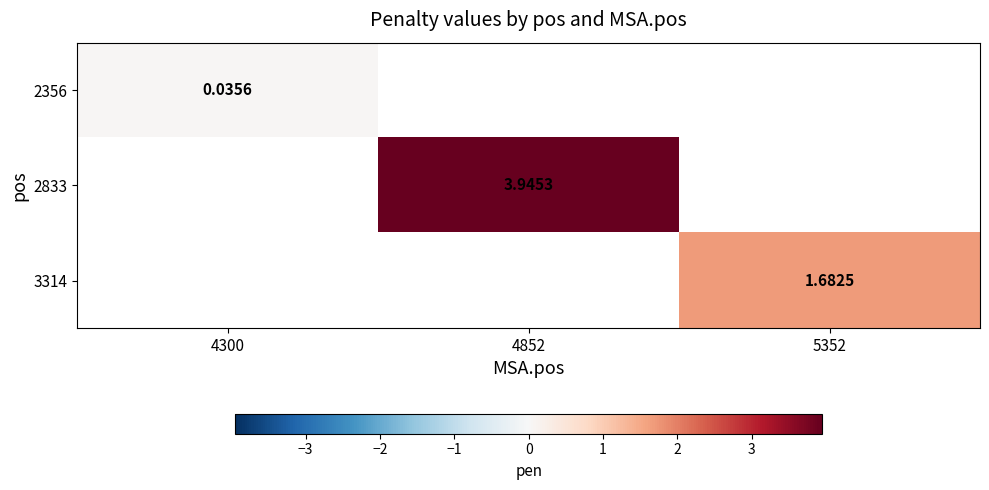

Is the value of 2356 at 4300 greater than the value of 3314 at 5352?

No